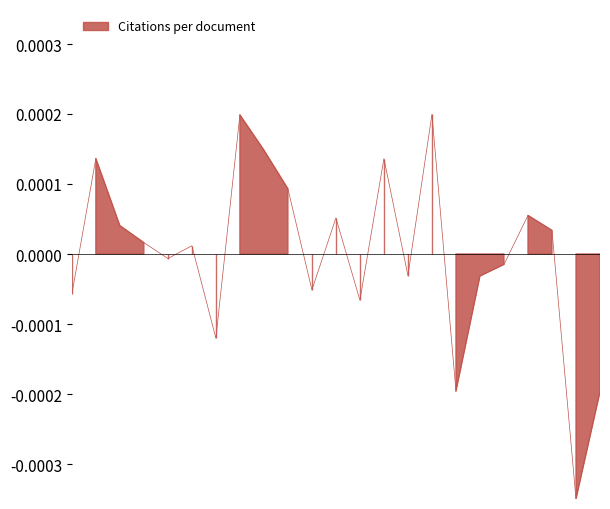

Reading right to left, list all the values displayed in this chart.

23=-0.0	22=-0.0	21=0.0	20=0.0	19=-0.0	18=-0.0	17=-0.0	16=0.0	15=-0.0	14=0.0	13=-0.0	12=0.0	11=-0.0	10=0.0	9=0.0	8=0.0	7=-0.0	6=0.0	5=-0.0	4=0.0	3=0.0	2=0.0	1=-0.0